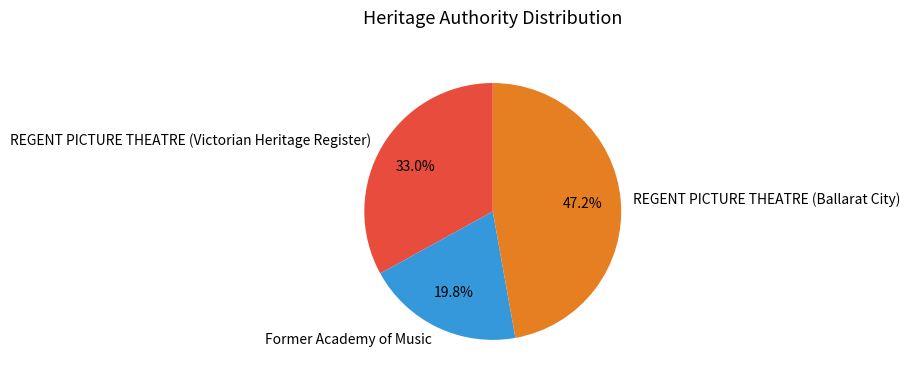

Is it true that REGENT PICTURE THEATRE (Ballarat City) is 47% of the pie?

True